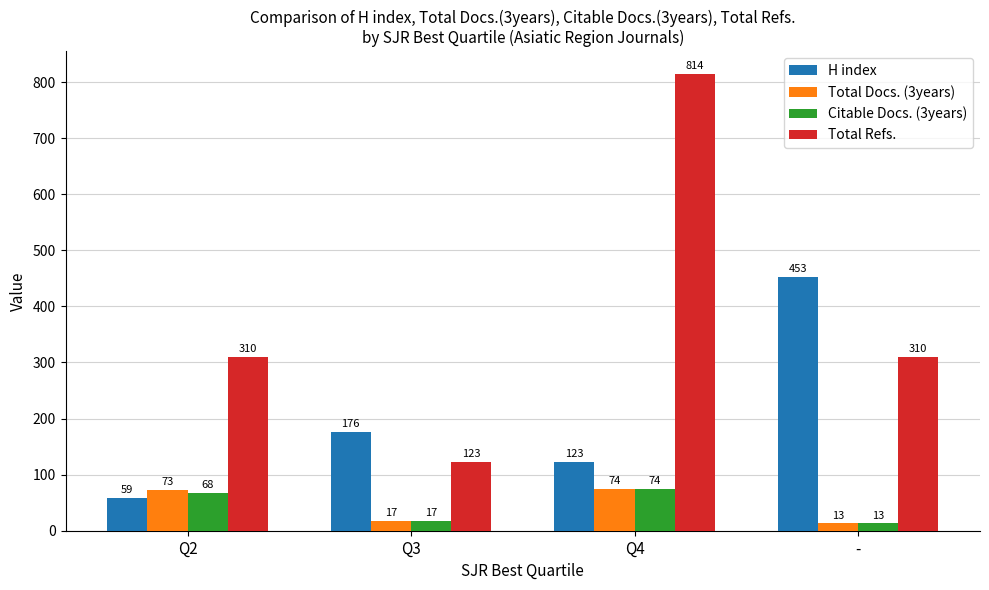

Reading left to right, transcribe all the data shown in this chart.

H index: 59	176	123	453
Total Docs. (3years): 73	17	74	13
Citable Docs. (3years): 68	17	74	13
Total Refs.: 310	123	814	310